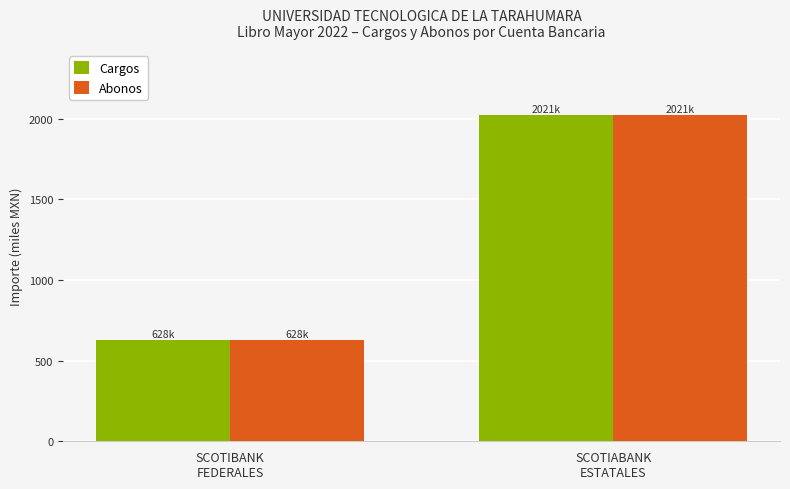

What is the difference between the maximum and minimum values in the Cargos series?

1393.3